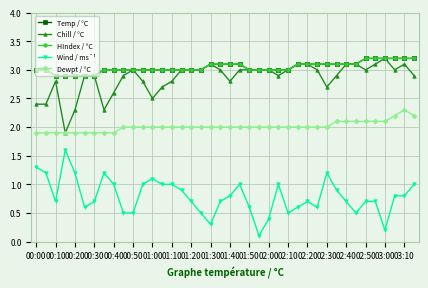

Does the chart have visible grid lines?

Yes